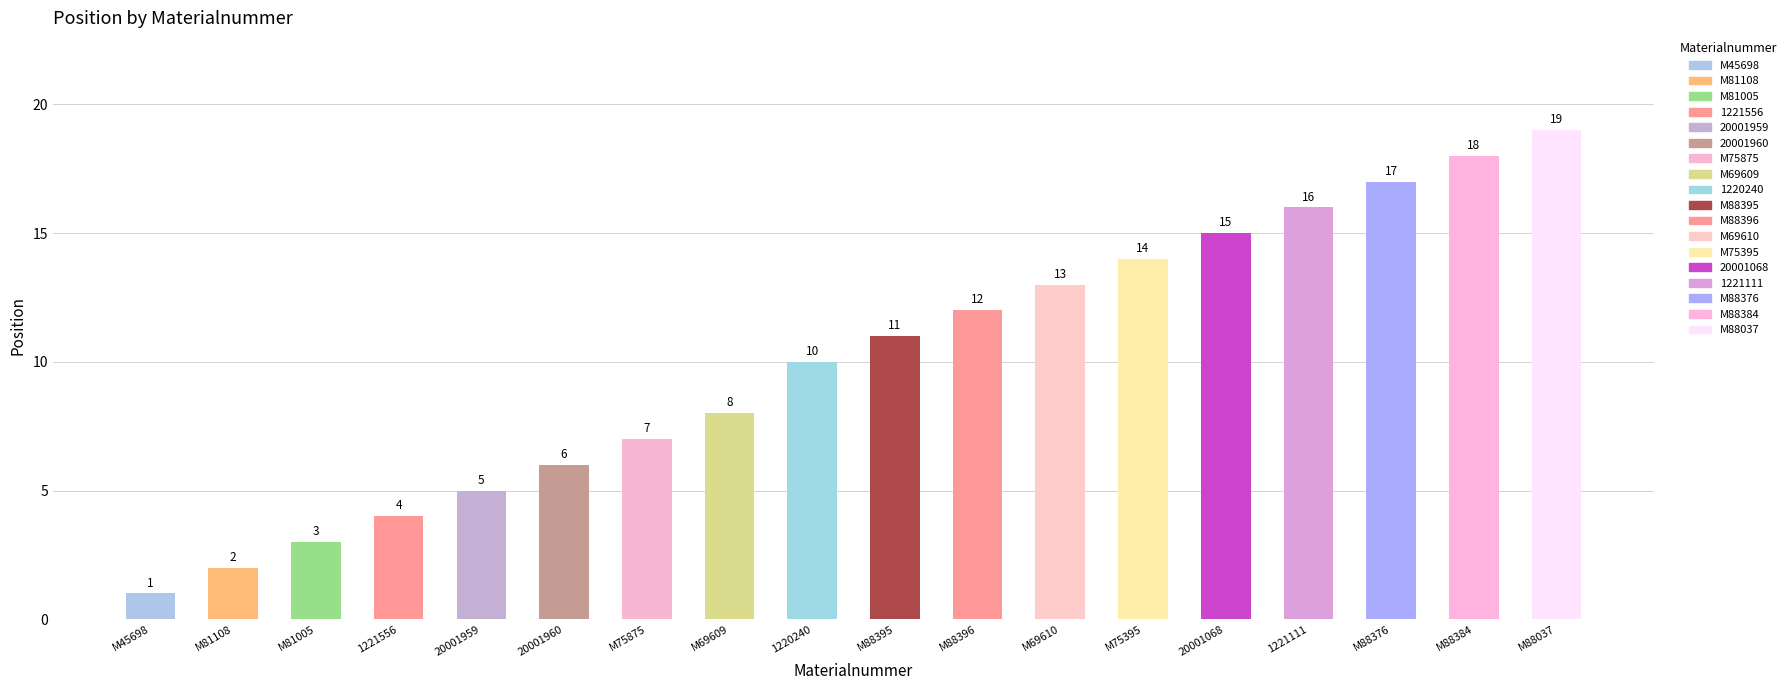

Is it true that the value at M81005 is 3?

True